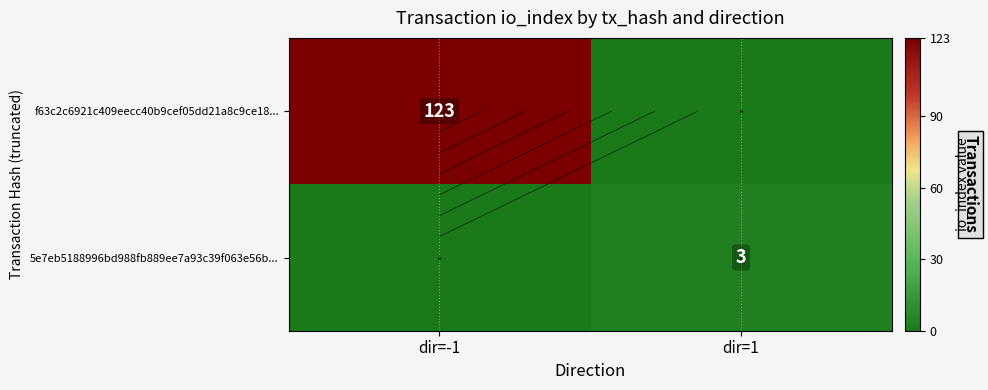

Where is f63c2c6921c409eecc40b9cef05dd21a8c9ce18... nearest to the value 61?

dir=1